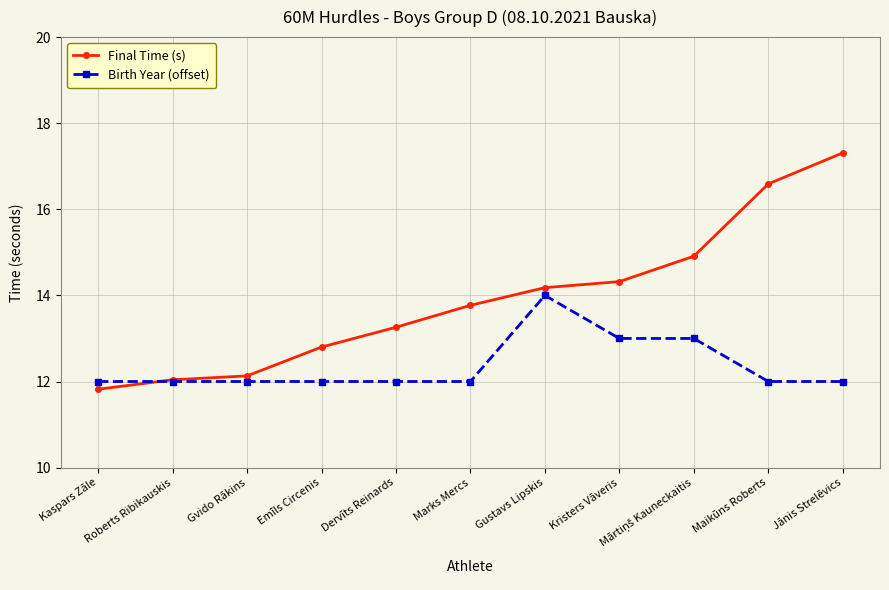

What are all the series names shown in the legend?

Final Time (s), Birth Year (offset)